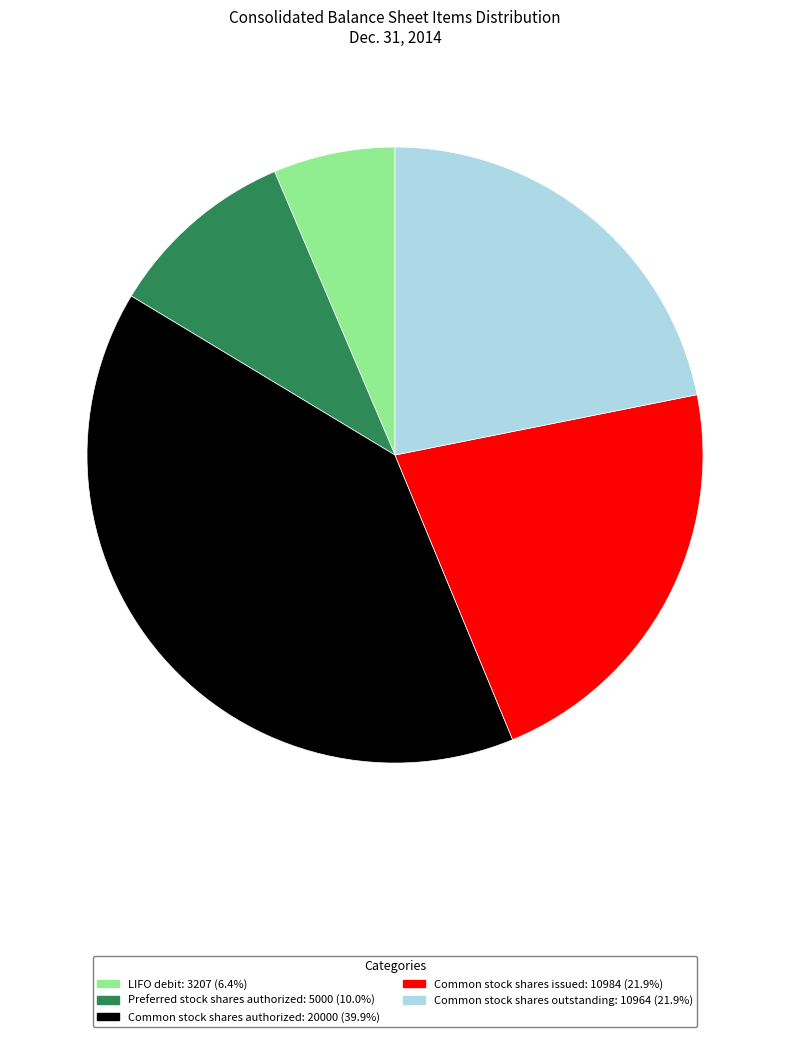

Do Common stock shares authorized and Common stock shares outstanding together represent more than half of the pie?

Yes